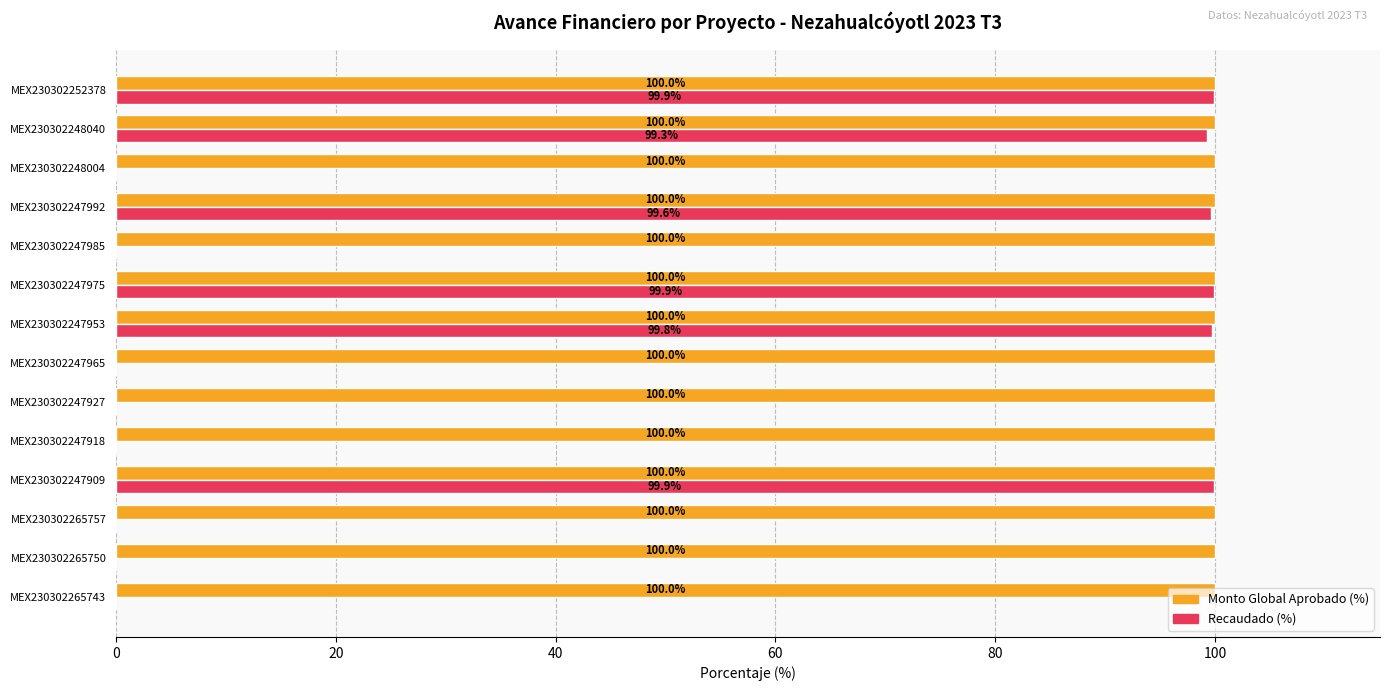

Is it true that Monto Global Aprobado (%) equals 146.2 at MEX230302247992?

False